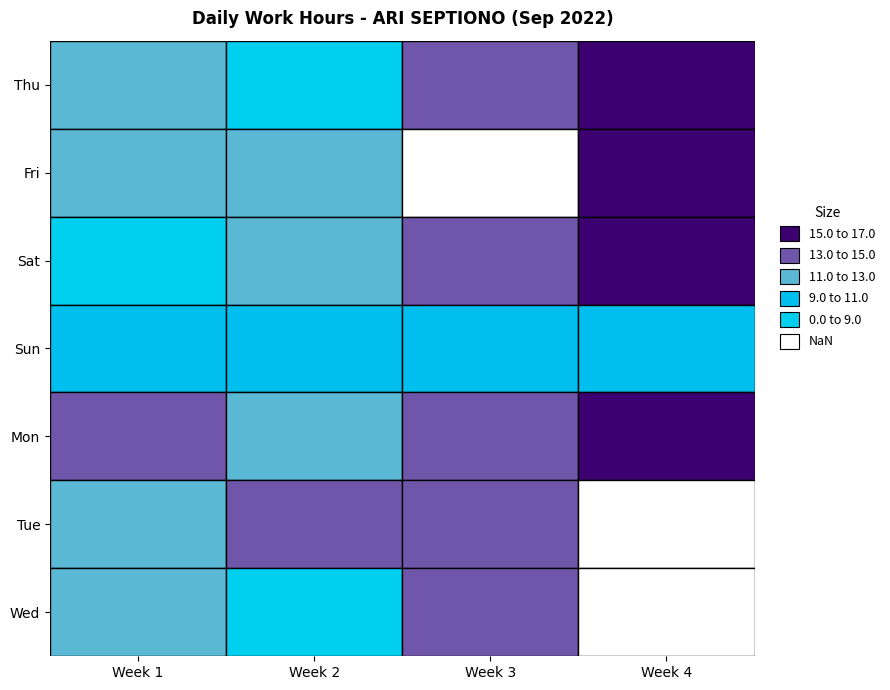

The 4 series shows 6.2 at Wed. True or false?

False